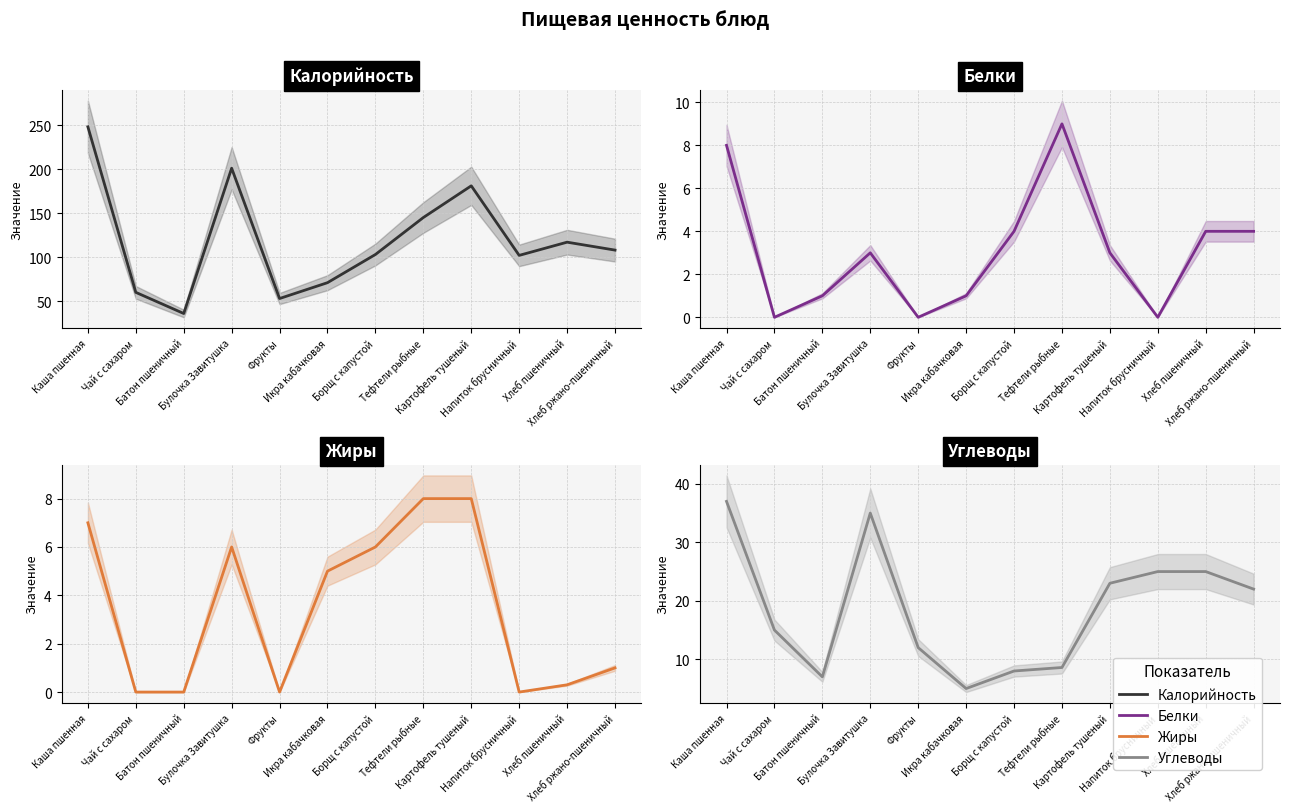

What is the spread (max minus min) of values at Напиток брусничный?

102.0